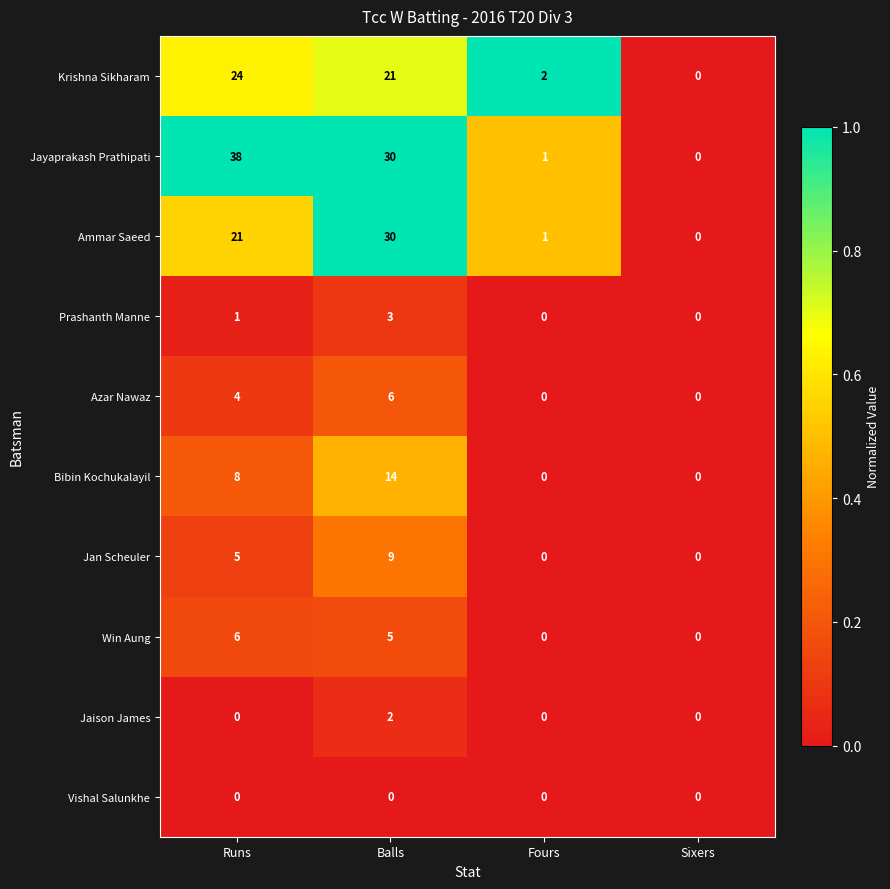

What is the difference between the second highest and minimum values in the Jan Scheuler series?

5